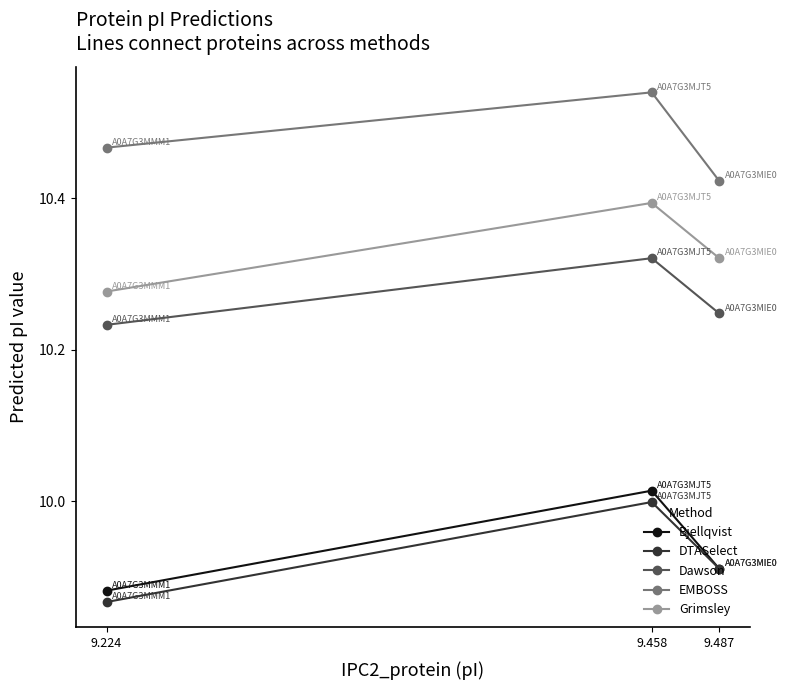

At which label is Bjellqvist closest to 9?

9.224